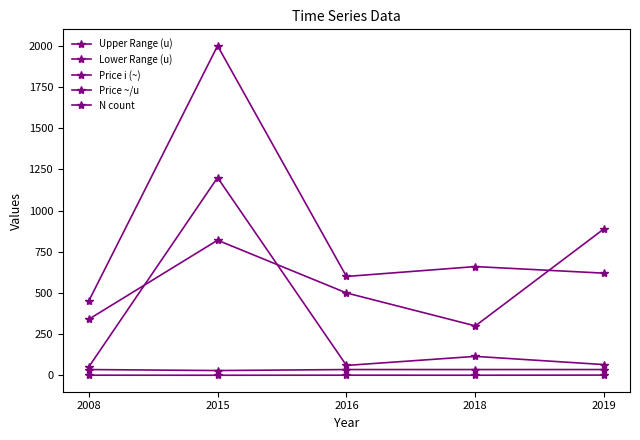

At which label is Upper Range (u) closest to 1225?

2018